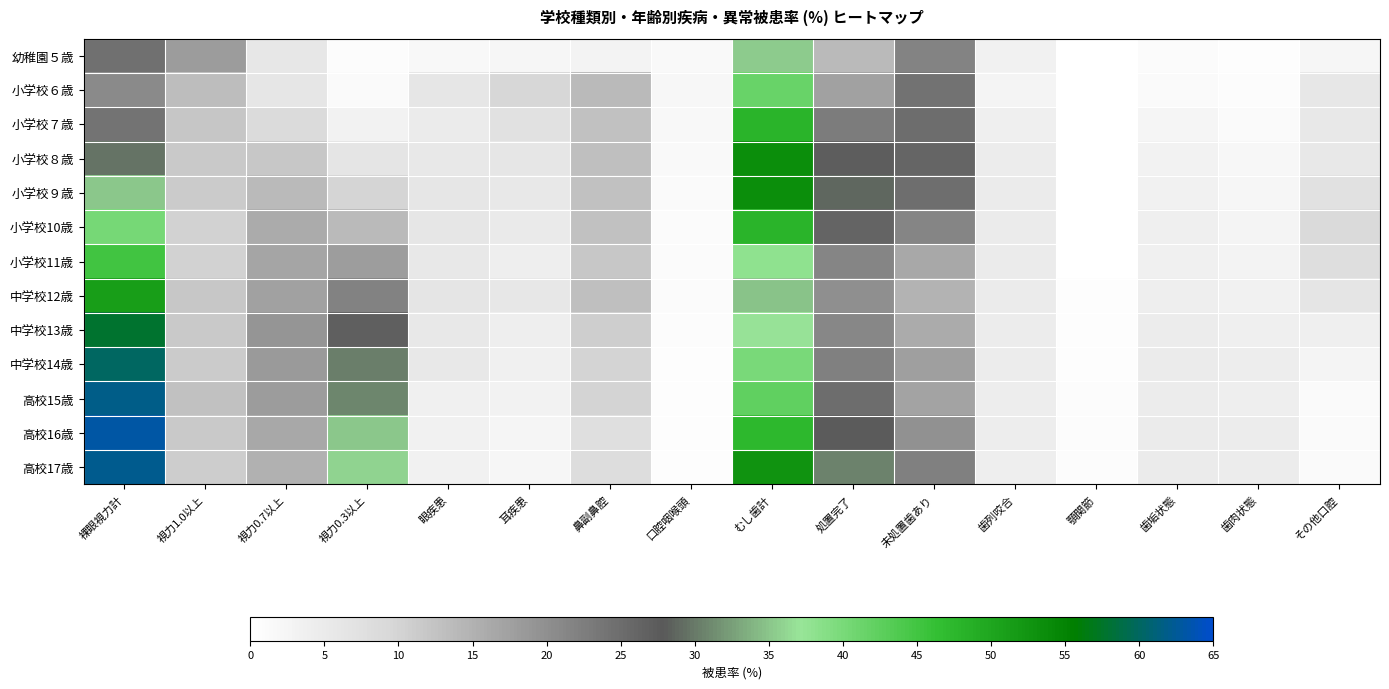

Rank the series by their maximum value, from highest to lowest.

高校16歳, 高校17歳, 高校15歳, 中学校14歳, 中学校13歳, 小学校８歳, 小学校９歳, 中学校12歳, 小学校10歳, 小学校７歳, 小学校11歳, 小学校６歳, 幼稚園５歳